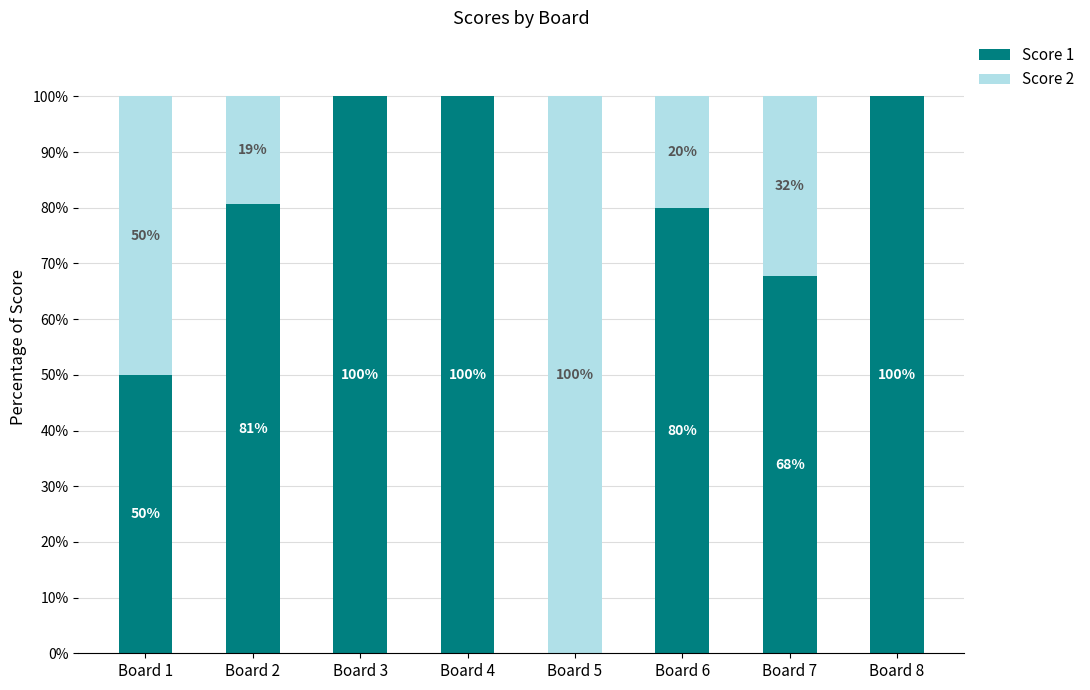

At which label does Score 1 first exceed 80?

Board 2